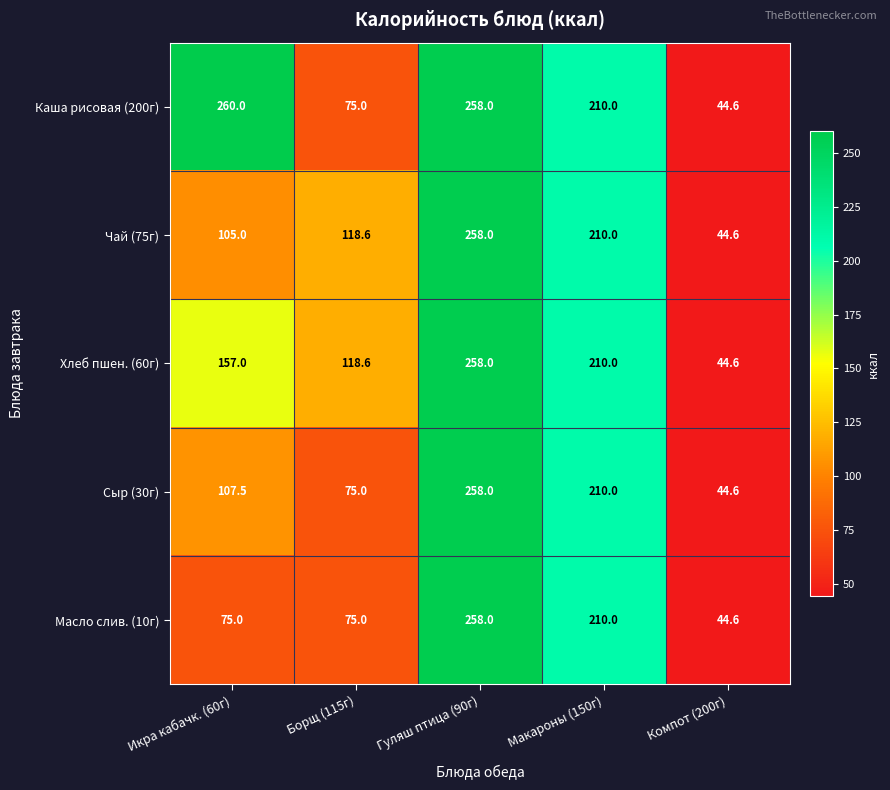

Which series changed the most between Икра кабачк. (60г) and Макароны (150г)?

Масло слив. (10г)